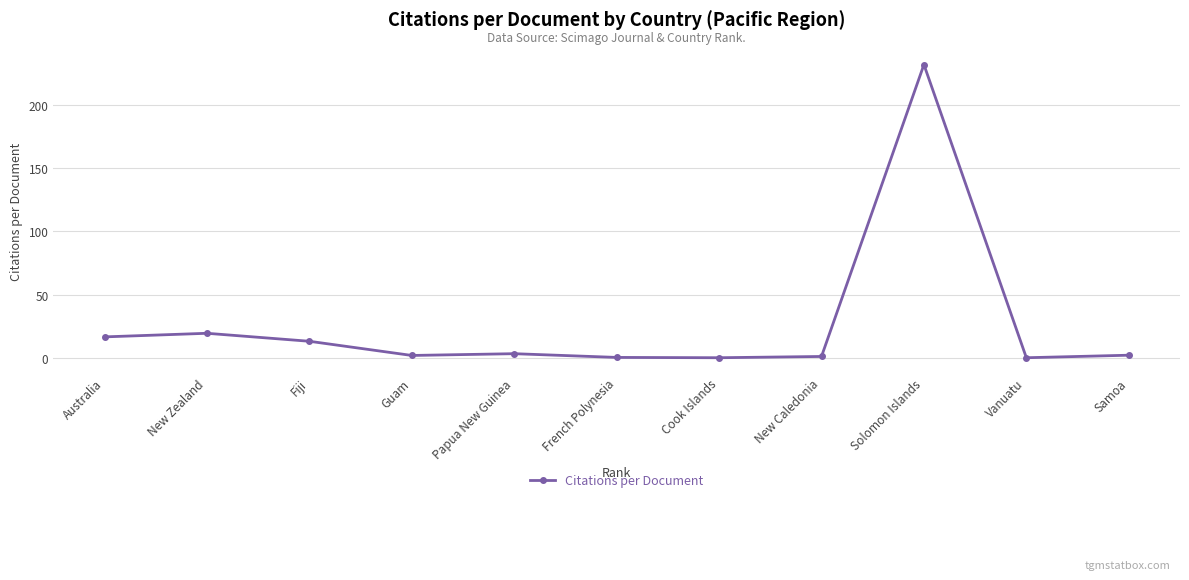

What is the value of the 8th point from the left?

1.0